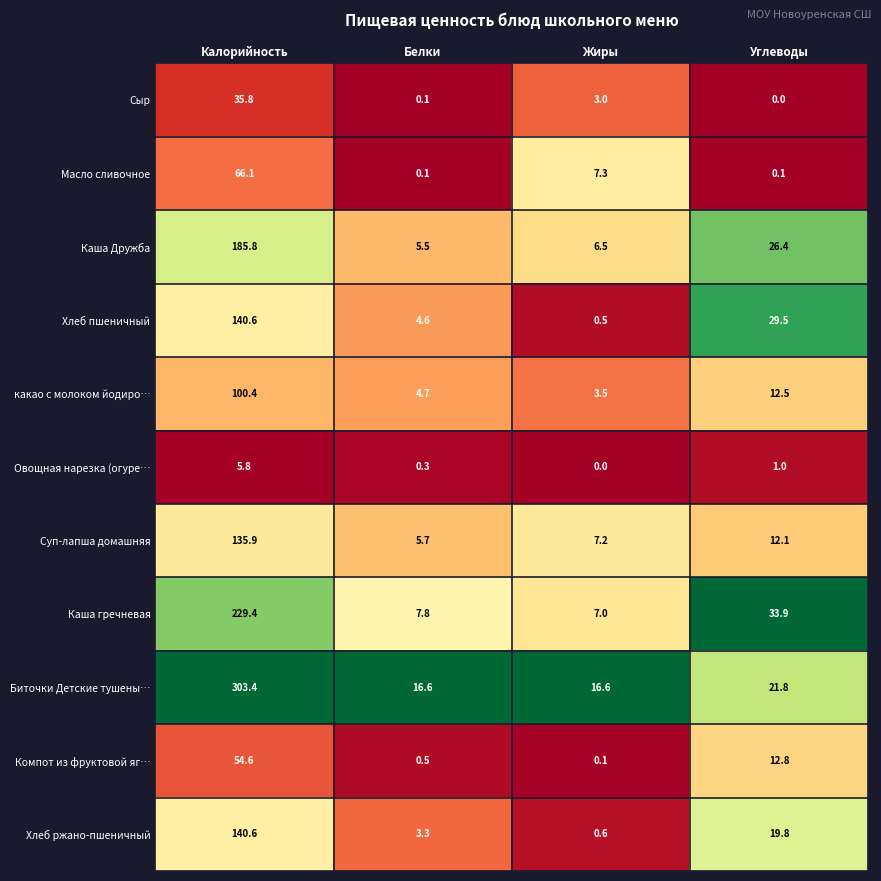

The Компот из фруктовой яг… series shows 71.1 at Калорийность. True or false?

False